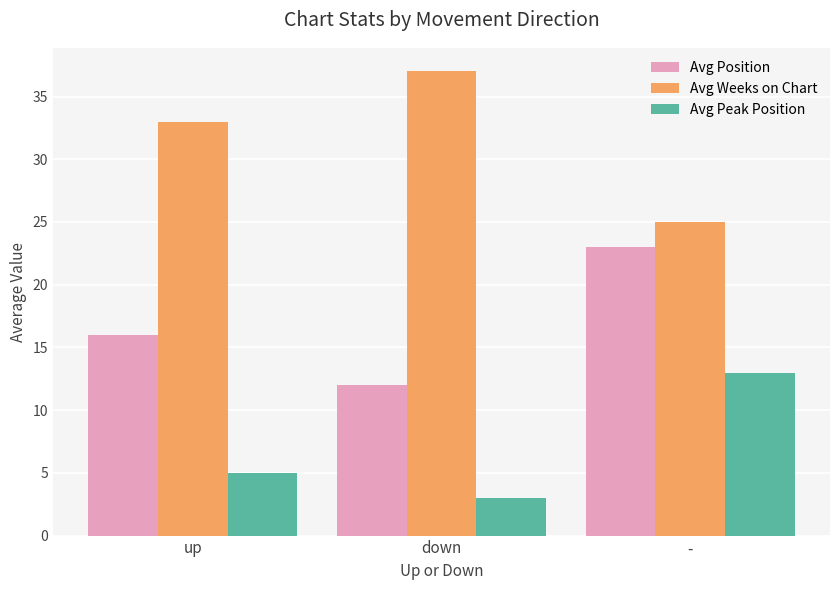

What is the difference between the highest and lowest values at up?

28